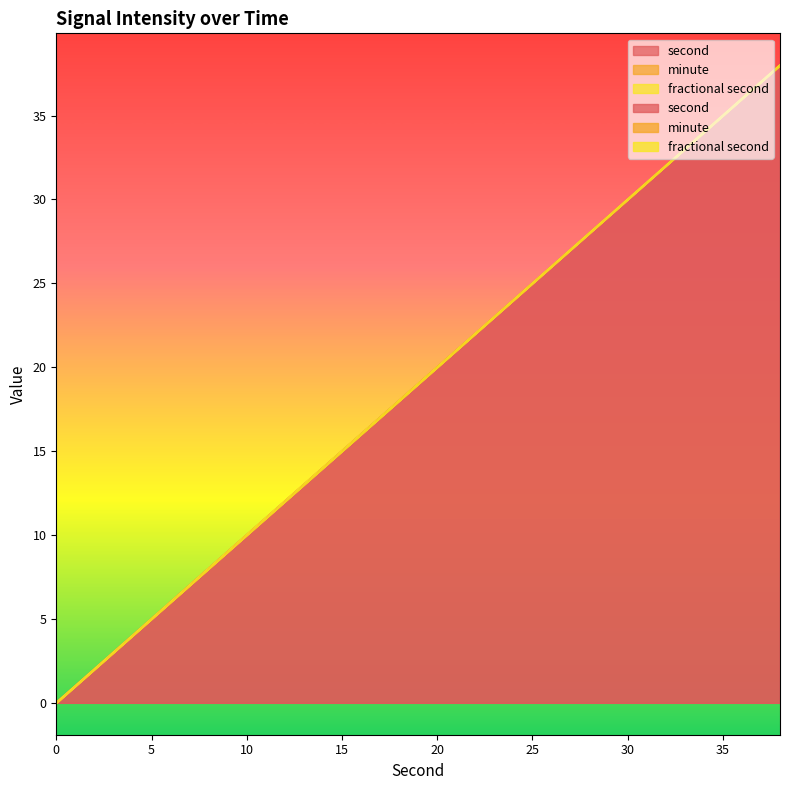

True or false: minute and fractional second cross at least once.

False